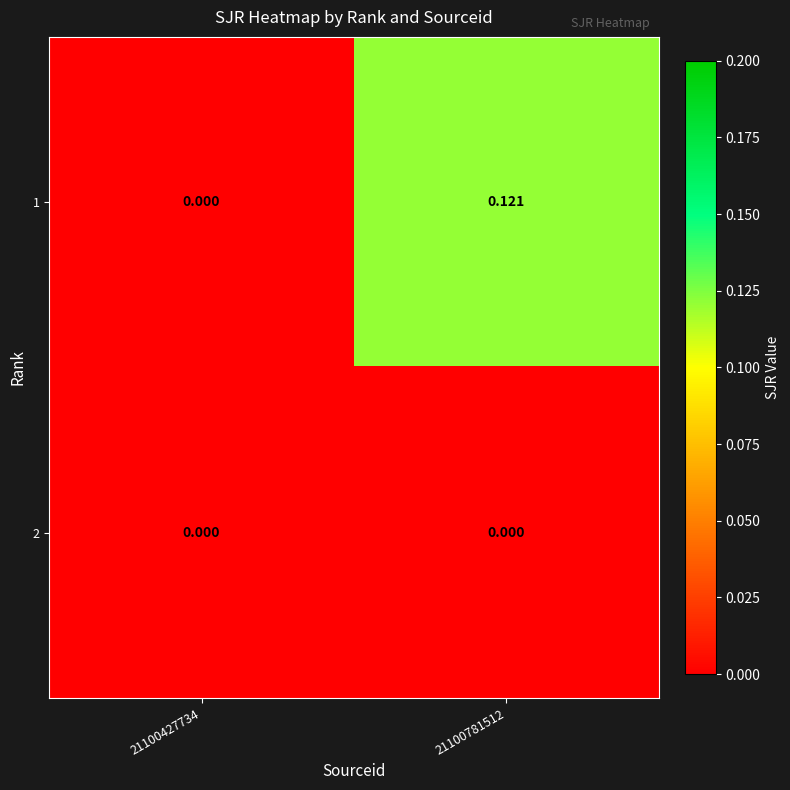

Which series has the largest total across all categories?

1